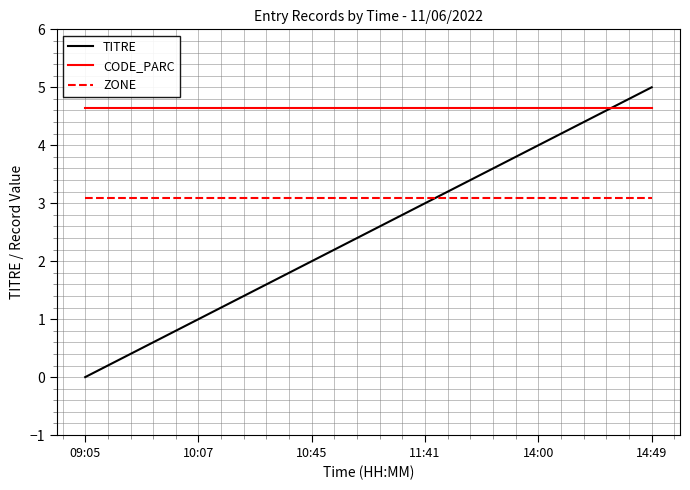

Reading left to right, what are all the values shown in this chart?

TITRE: 0.0	1.0	2.0	3.0	4.0	5.0
CODE_PARC: 4.6	4.6	4.6	4.6	4.6	4.6
ZONE: 3.1	3.1	3.1	3.1	3.1	3.1